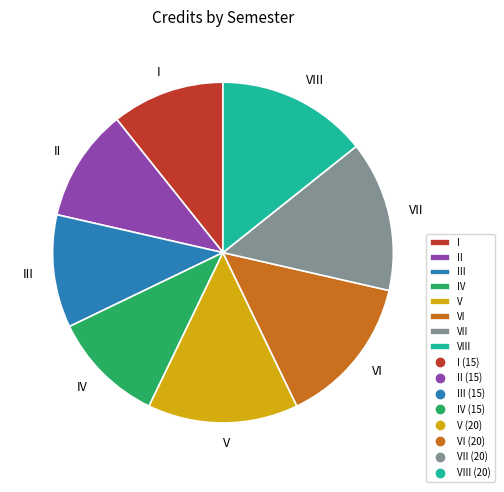

Which has a higher value, VIII or III?

VIII